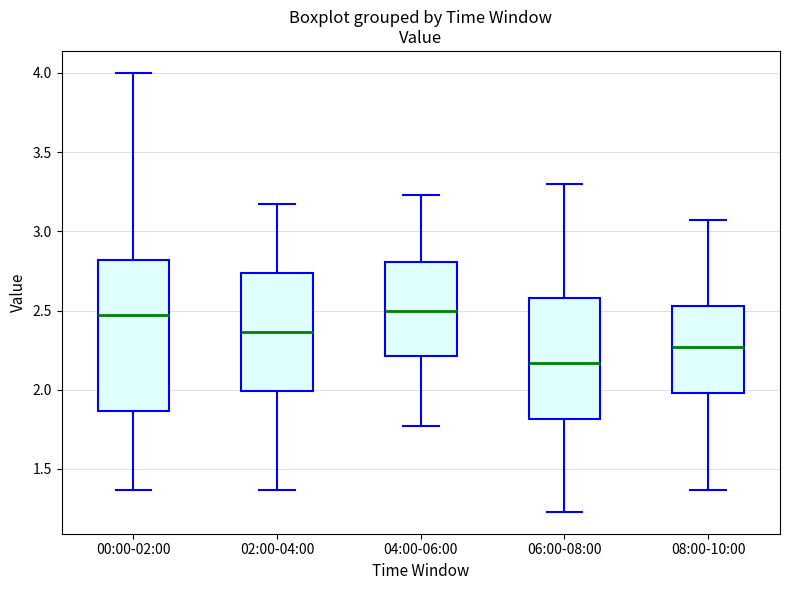

Comparing the boxes themselves (not the whiskers), which one is the tallest?

00:00-02:00